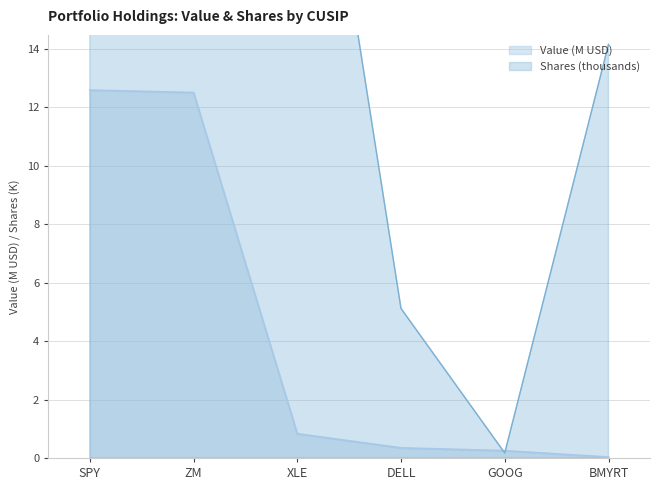

List the series in order of their overall mean, highest first.

Shares or principal amount, Value